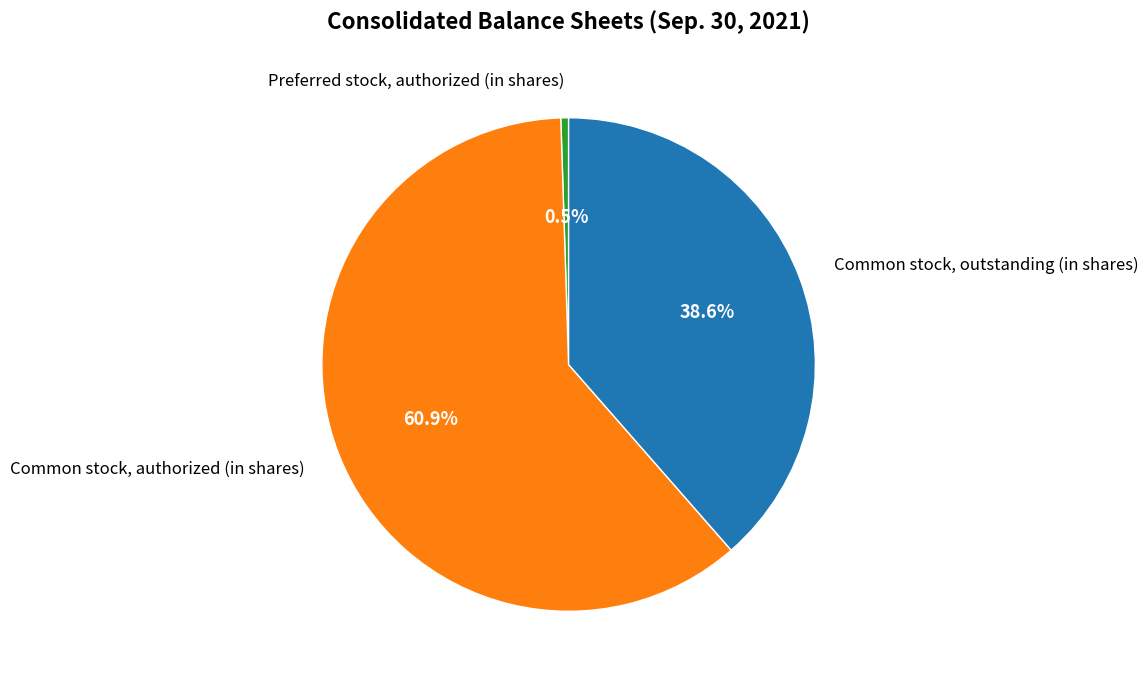

To the nearest percent, what portion does Common stock, outstanding (in shares) represent?

39%